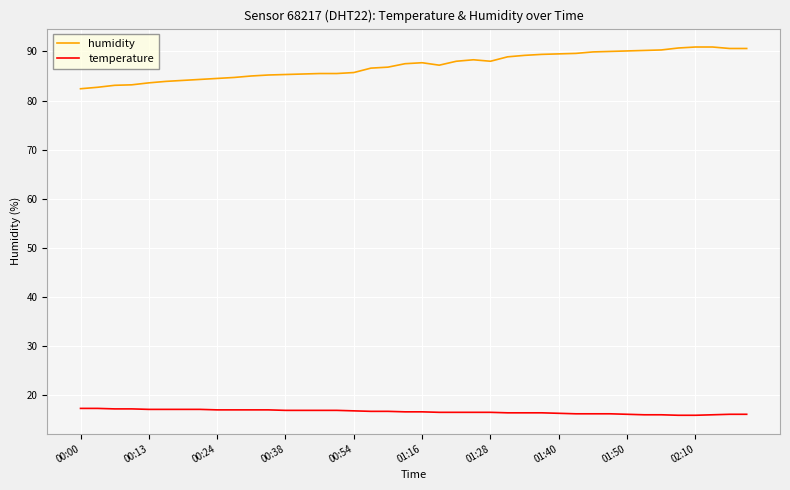

What is the highest value of the temperature series?

17.3